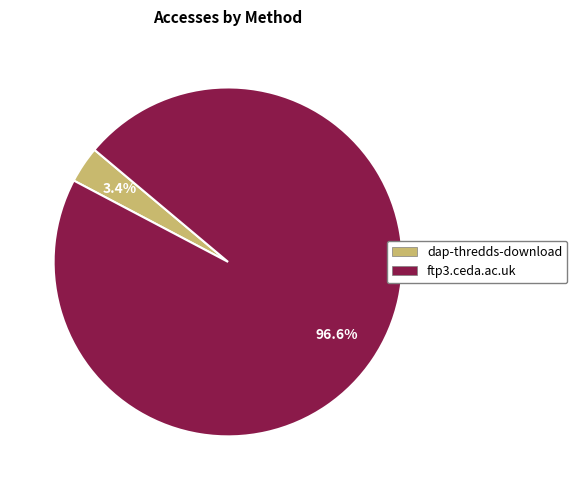

What is the total percentage of ftp3.ceda.ac.uk and dap-thredds-download?

100.0%